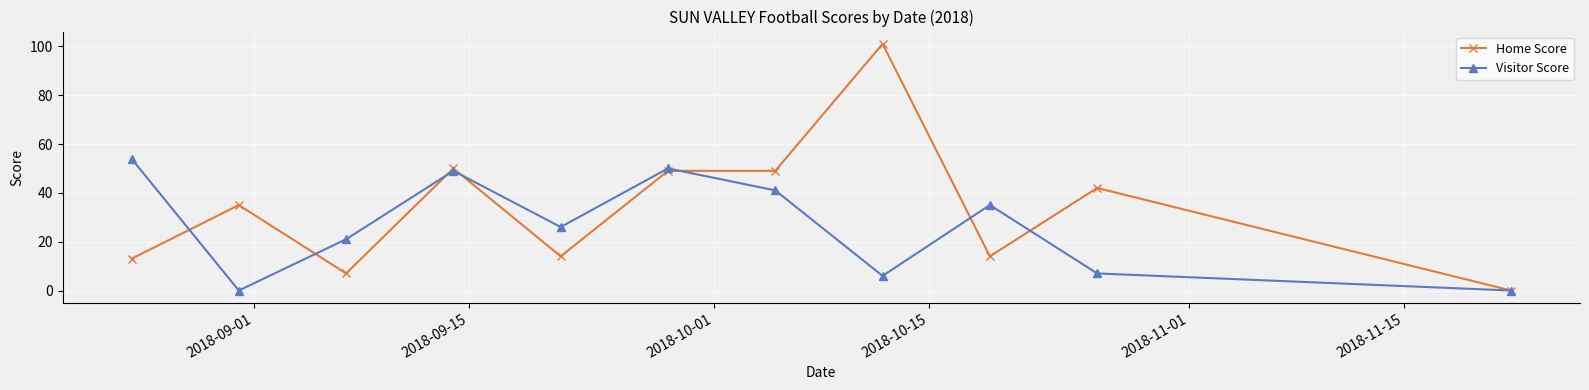

How many data points in Home Score are less than 35?

5